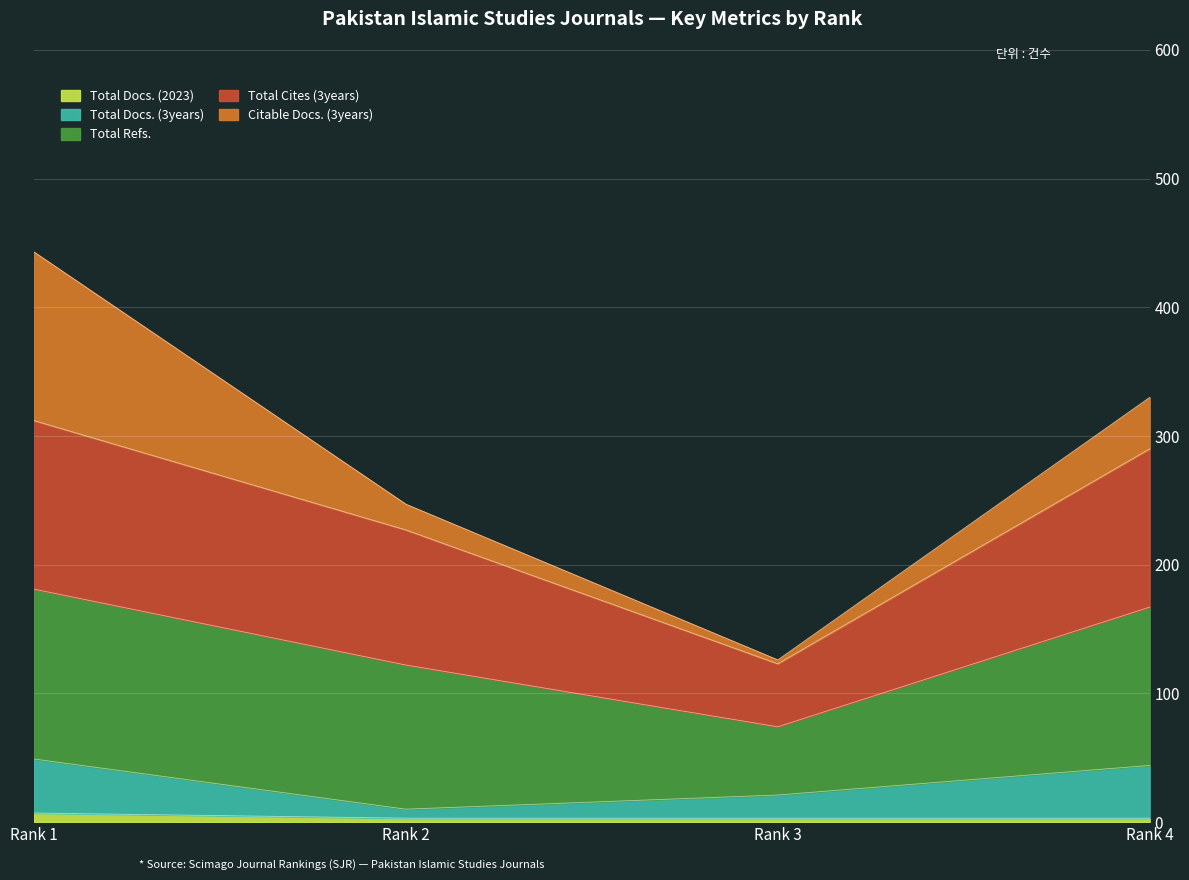

True or false: Total Docs. (2023) and Total Docs. (3years) cross at least once.

False